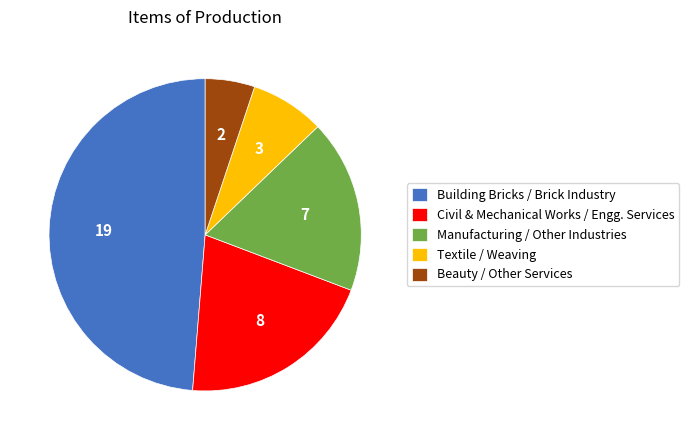

Combined, do Textile / Weaving and Manufacturing / Other Industries account for over 50%?

No